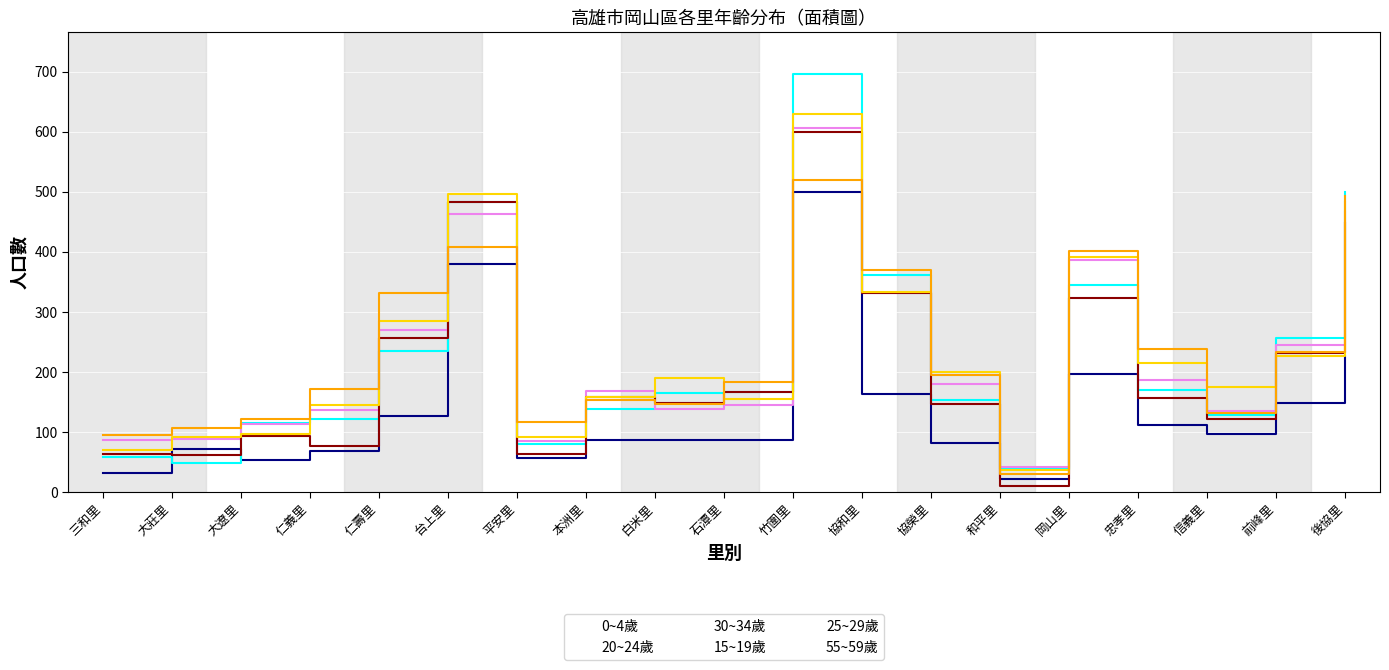

What are all the series names shown in the legend?

0~4歲, 20~24歲, 30~34歲, 15~19歲, 25~29歲, 55~59歲